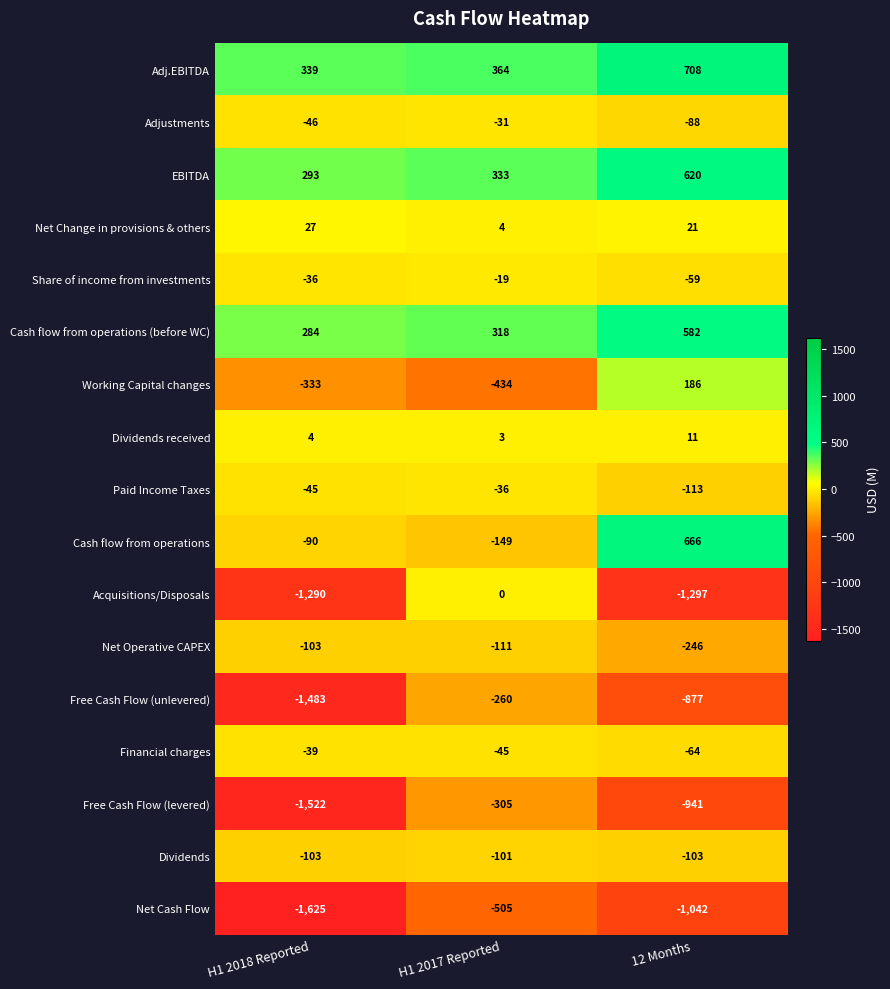

At H1 2017 Reported, list the series in order from largest to smallest.

Adj.EBITDA, EBITDA, Cash flow from operations (before WC), Net Change in provisions & others, Dividends received, Acquisitions/Disposals, Share of income from investments, Adjustments, Paid Income Taxes, Financial charges, Dividends, Net Operative CAPEX, Cash flow from operations, Free Cash Flow (unlevered), Free Cash Flow (levered), Working Capital changes, Net Cash Flow